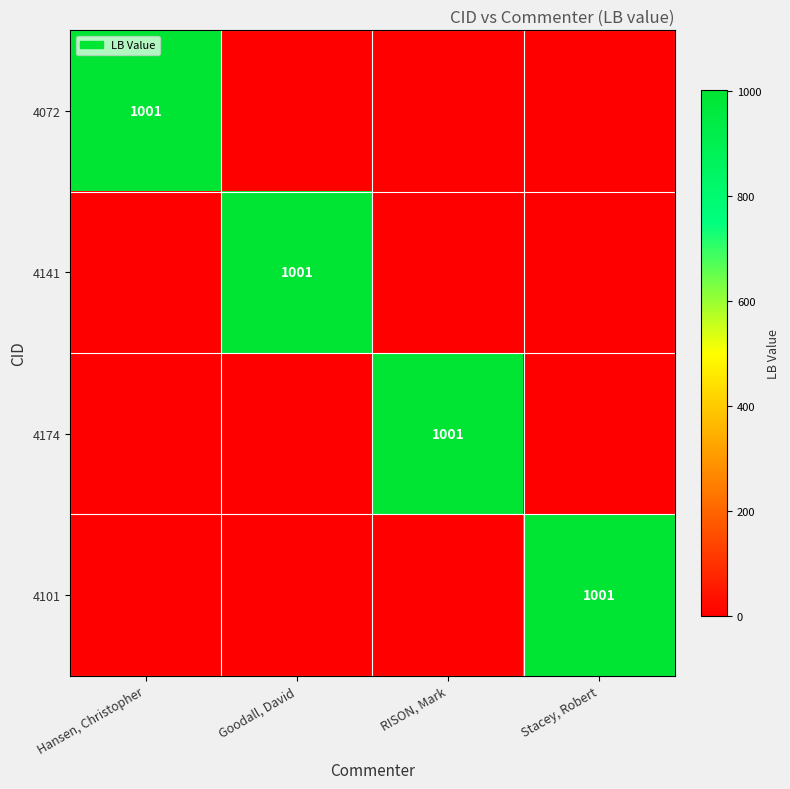

The 4141 series shows 1329 at Goodall, David. True or false?

False